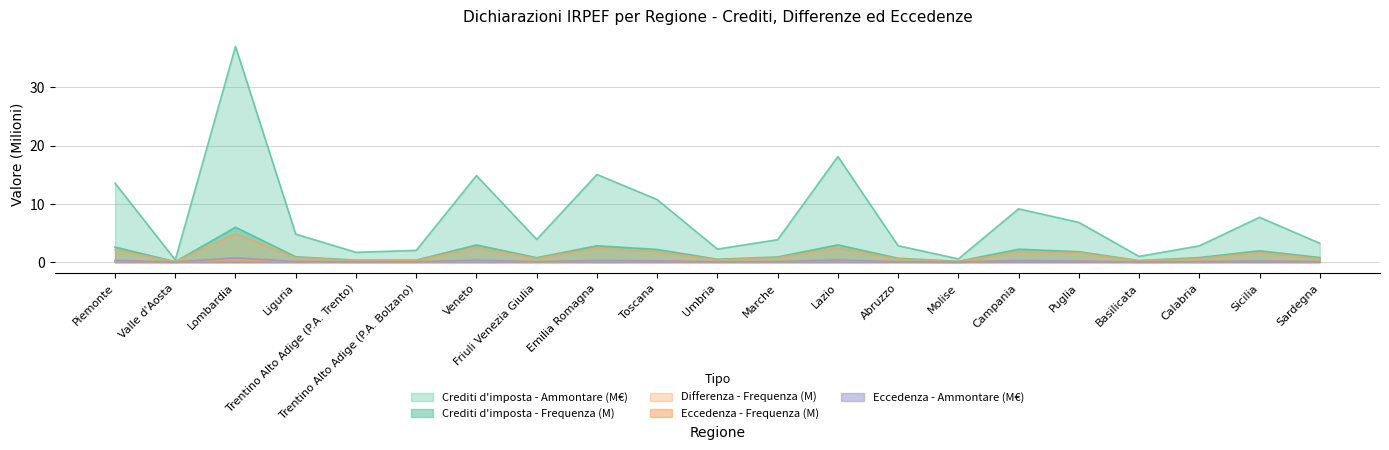

What is the value of the Differenza - Frequenza point at the 8th from the left?

0.6